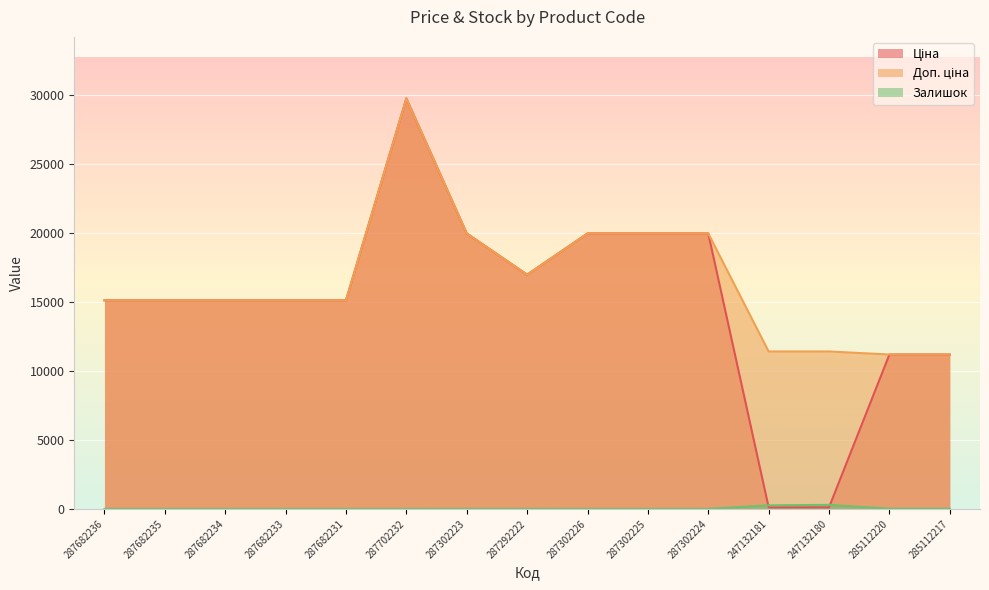

What is the label of the 7th point from the left?

287302223